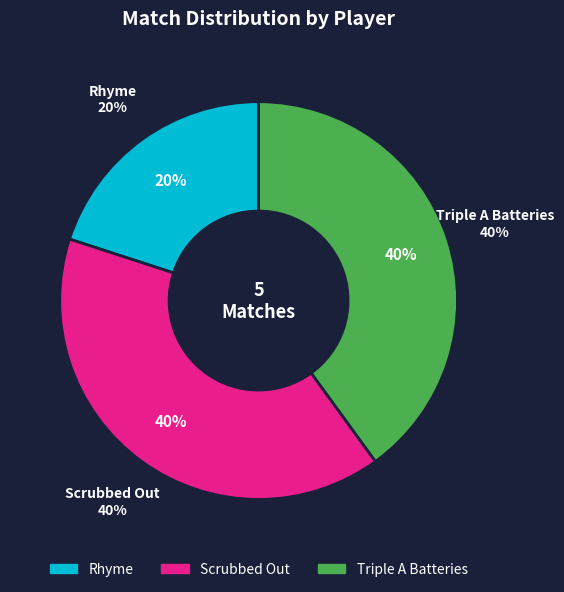

Count the number of slices in the pie.

3